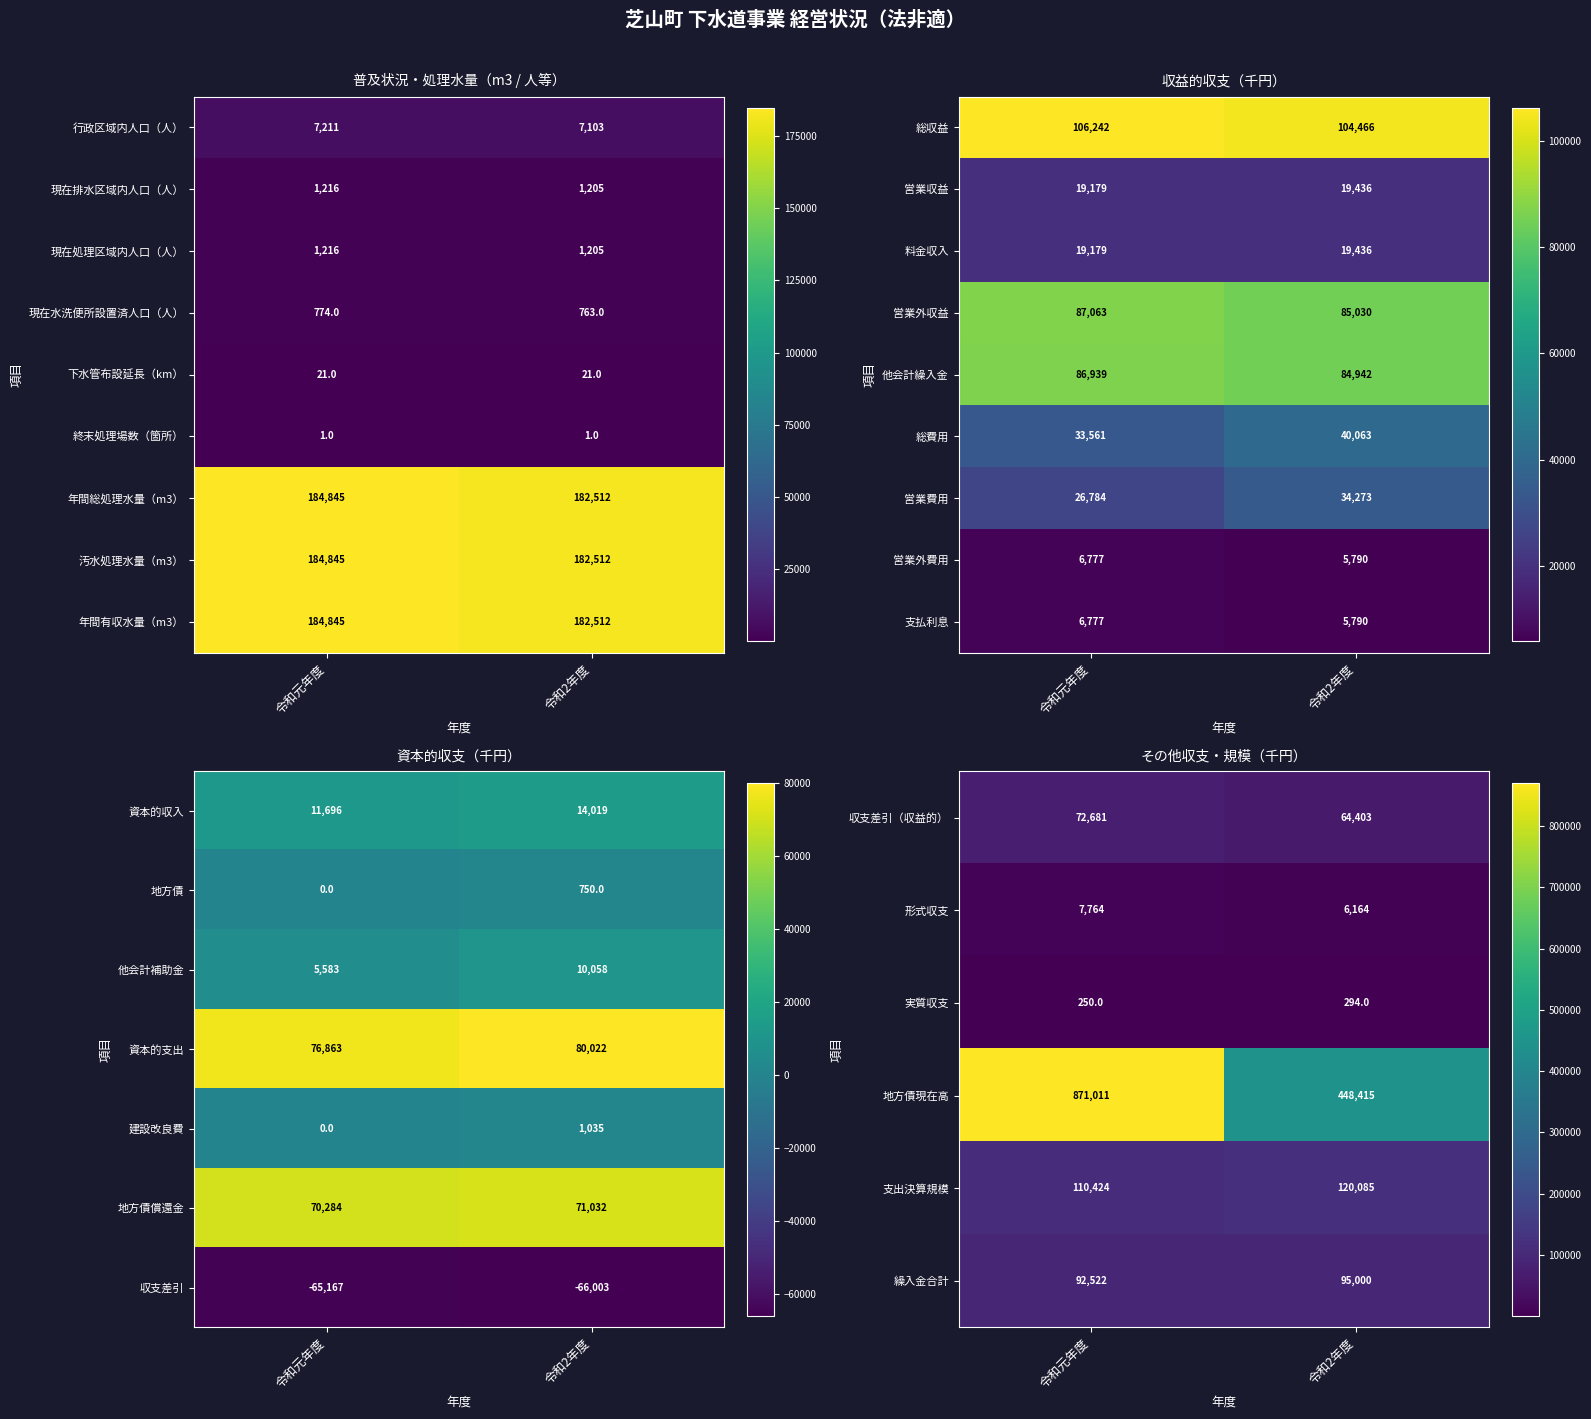

How many series are shown in this chart?

9